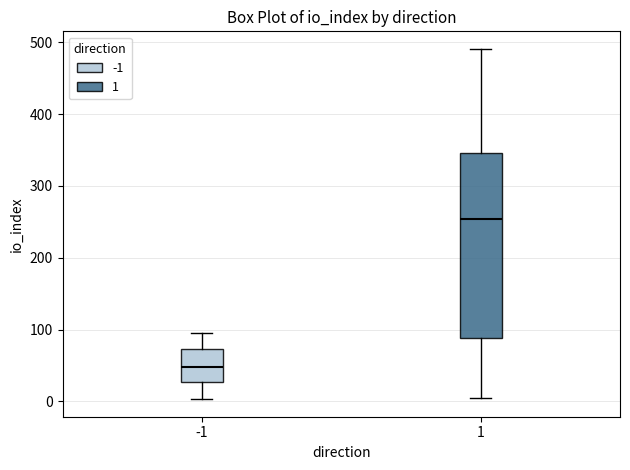

Which box has the lowest median line?

-1